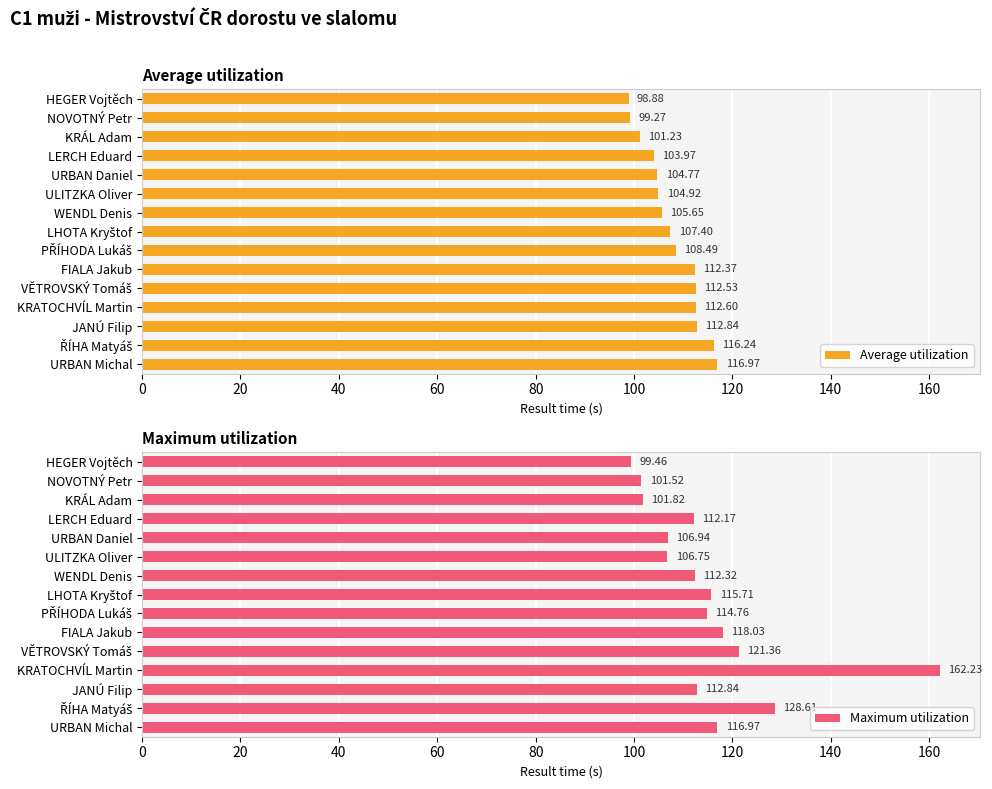

Rank the series by their maximum value, from lowest to highest.

Average utilization, Maximum utilization